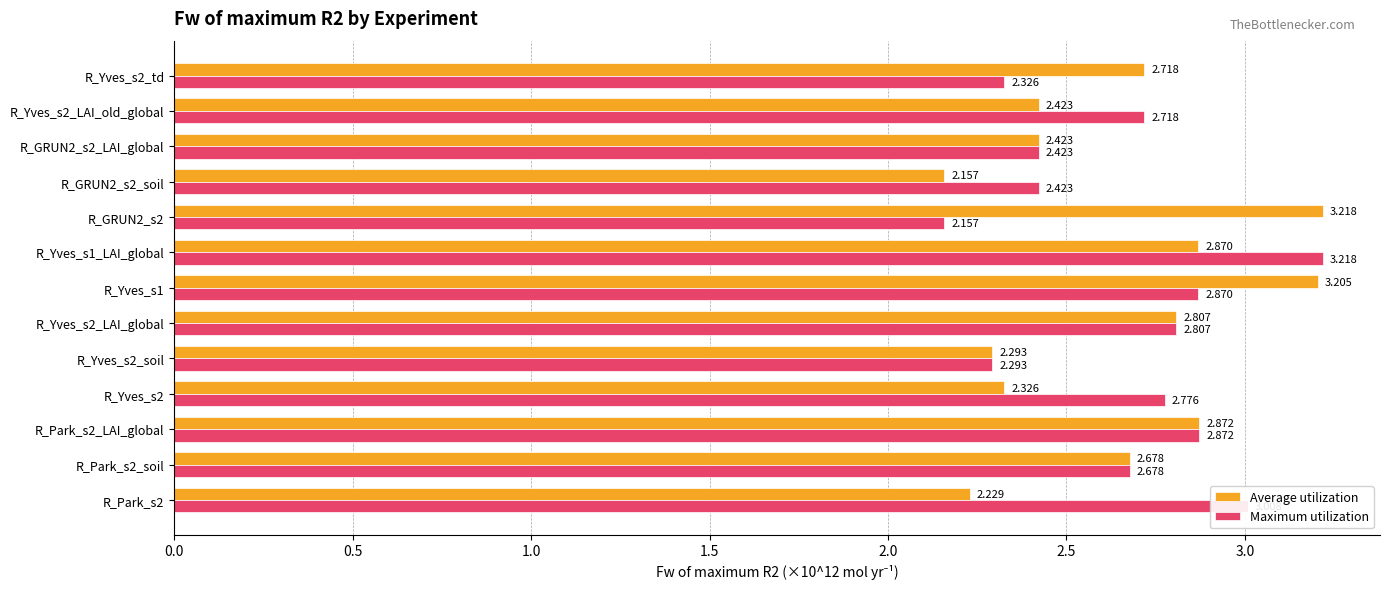

At R_GRUN2_s2, list the series in order from largest to smallest.

Average utilization, Maximum utilization